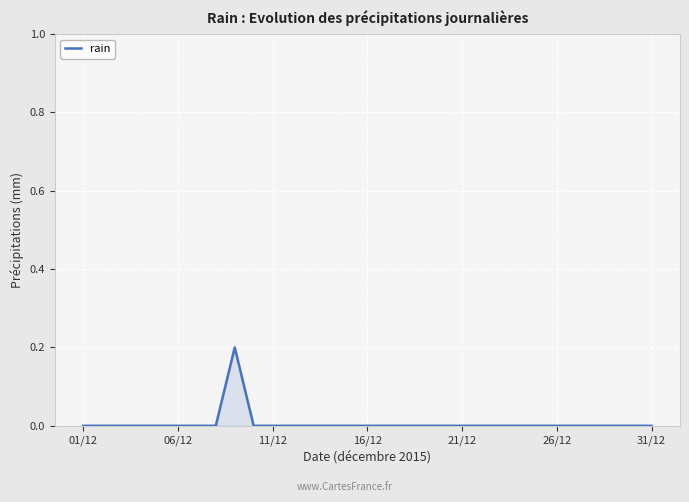

The value at 06/12 is 0.0. True or false?

True